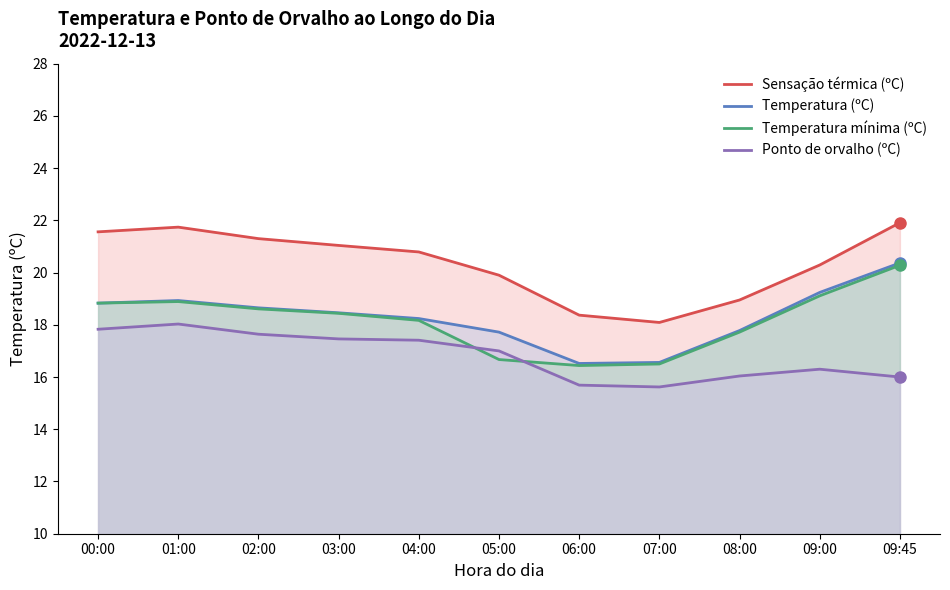

True or false: Sensação térmica (ºC) has more than 0 interior local peaks.

True